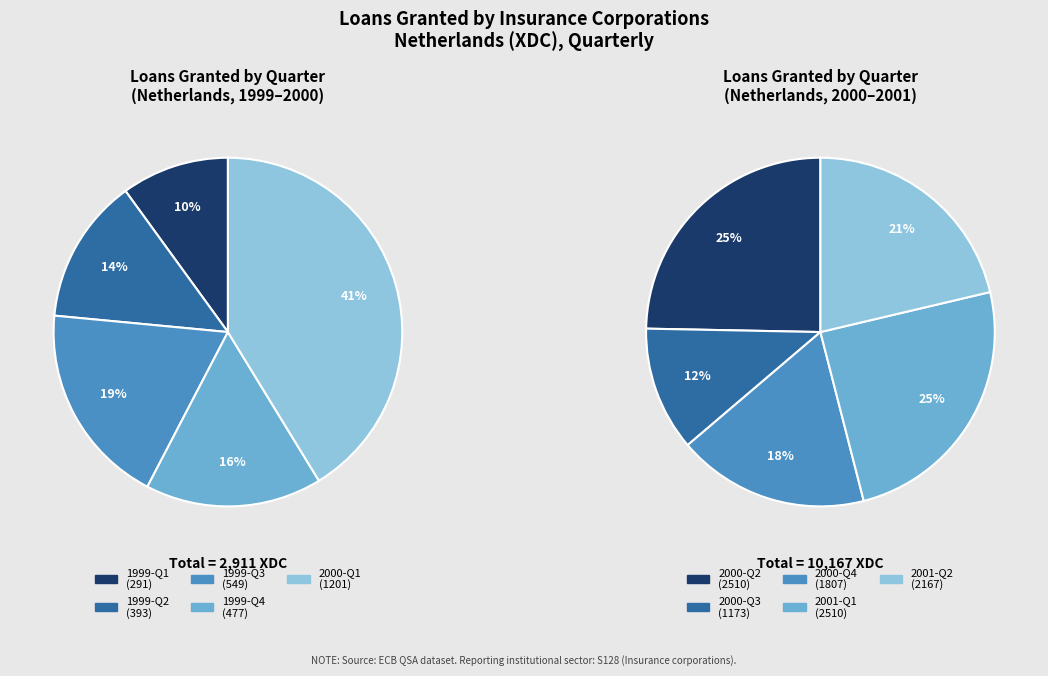

Is there any slice that represents more than half of the pie?

No